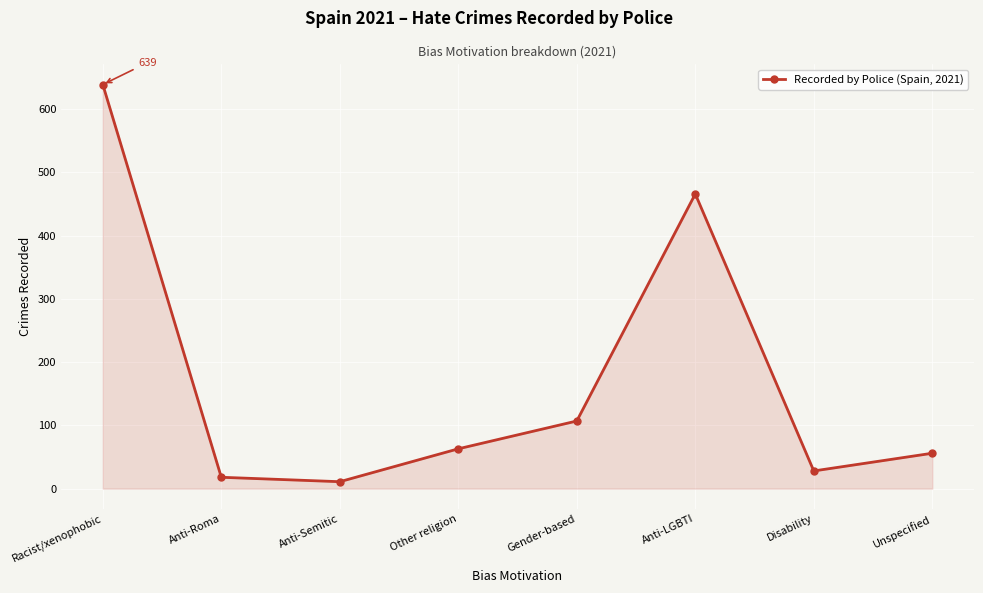

List the labels in order of value, smallest first.

Anti-Semitic, Anti-Roma, Disability, Unspecified, Other religion, Gender-based, Anti-LGBTI, Racist/xenophobic